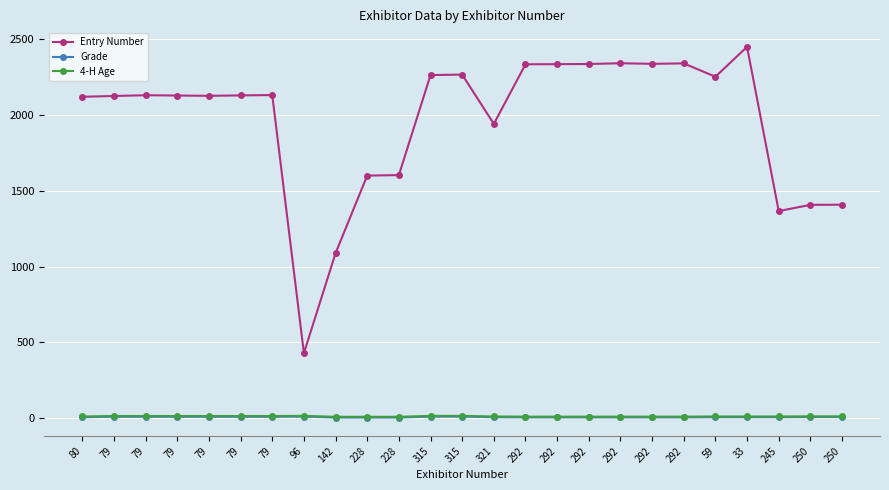

How many series are shown in this chart?

3